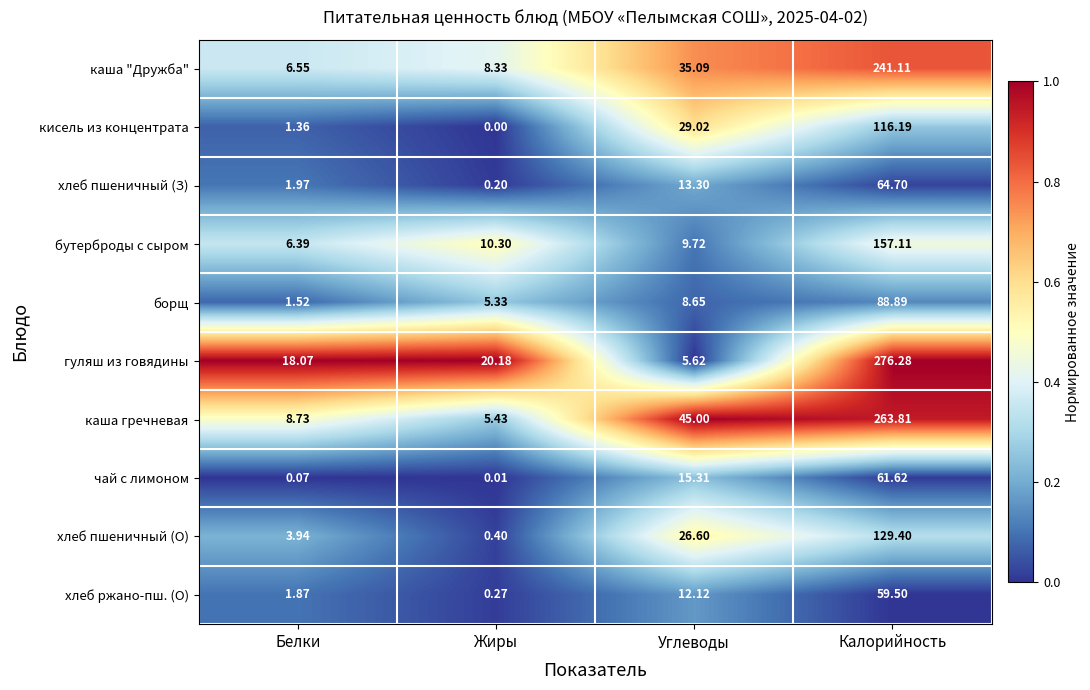

At which label is хлеб ржано-пш. (О) closest to 29?

Углеводы